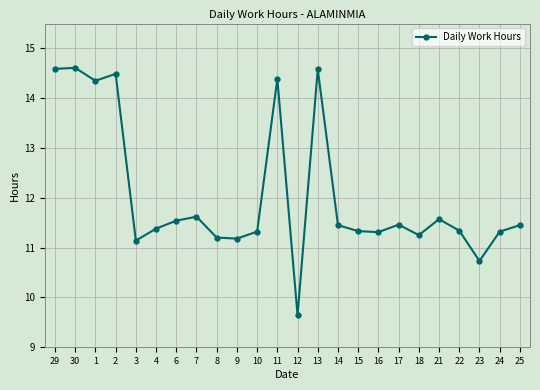

How many lines are shown in the chart?

1